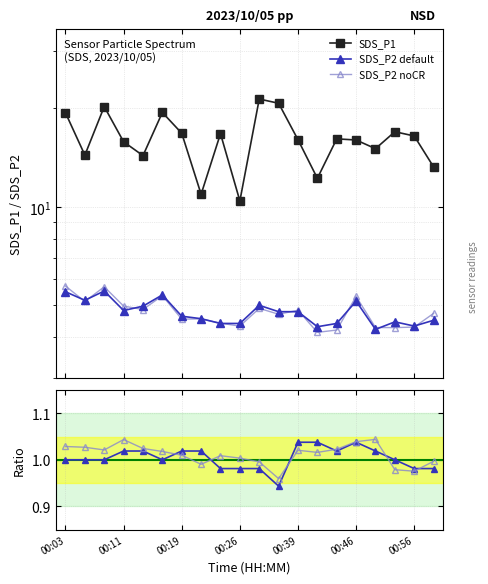

Which series has the largest total across all categories?

SDS_P1